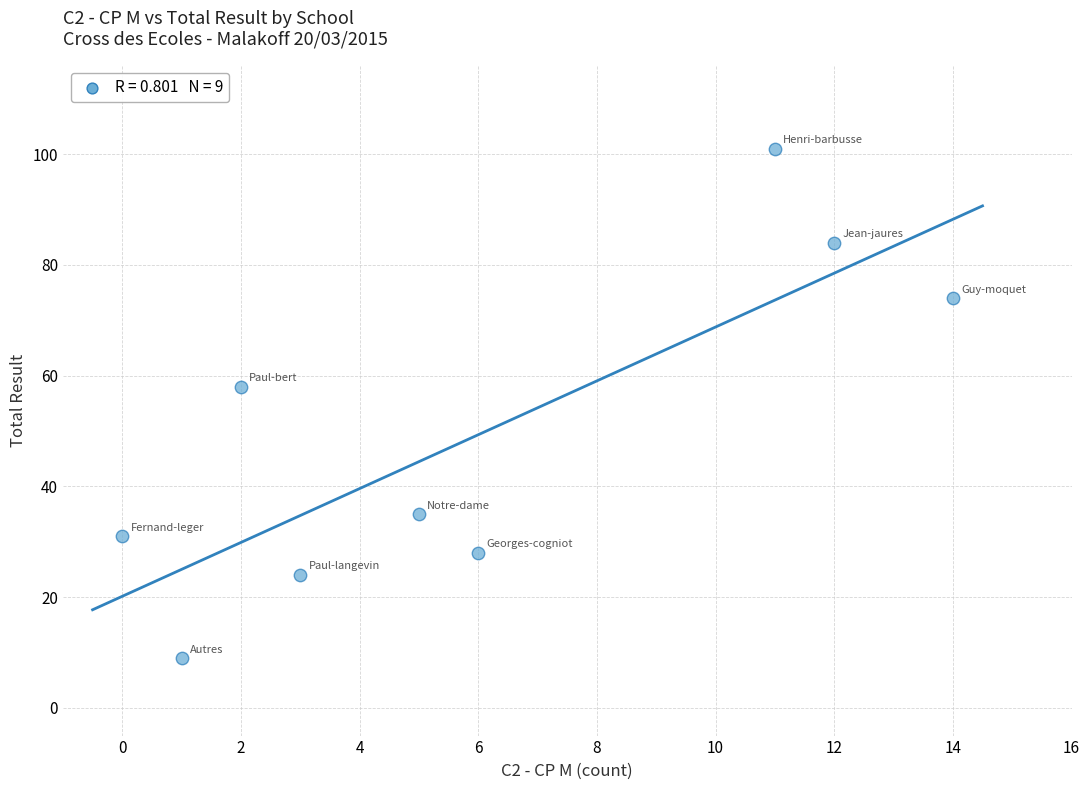

What is the range of Y values (max minus min)?

92